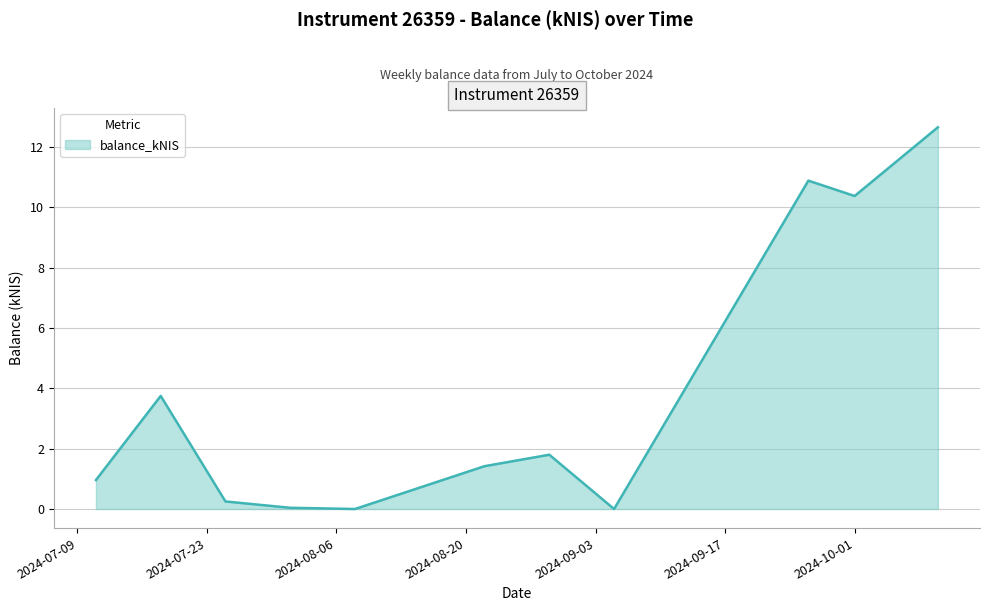

What is the difference between the maximum and minimum values?

12.7